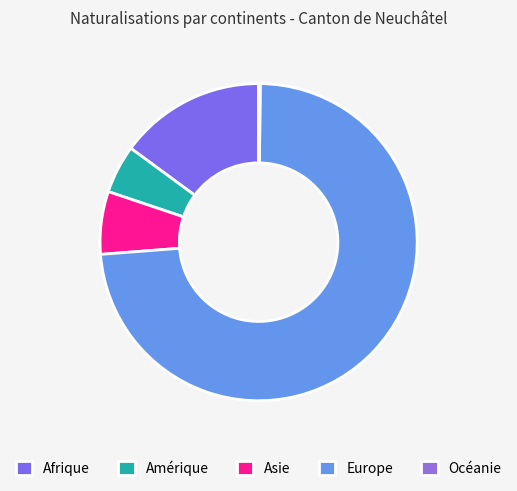

To the nearest percent, what portion does Europe represent?

74%